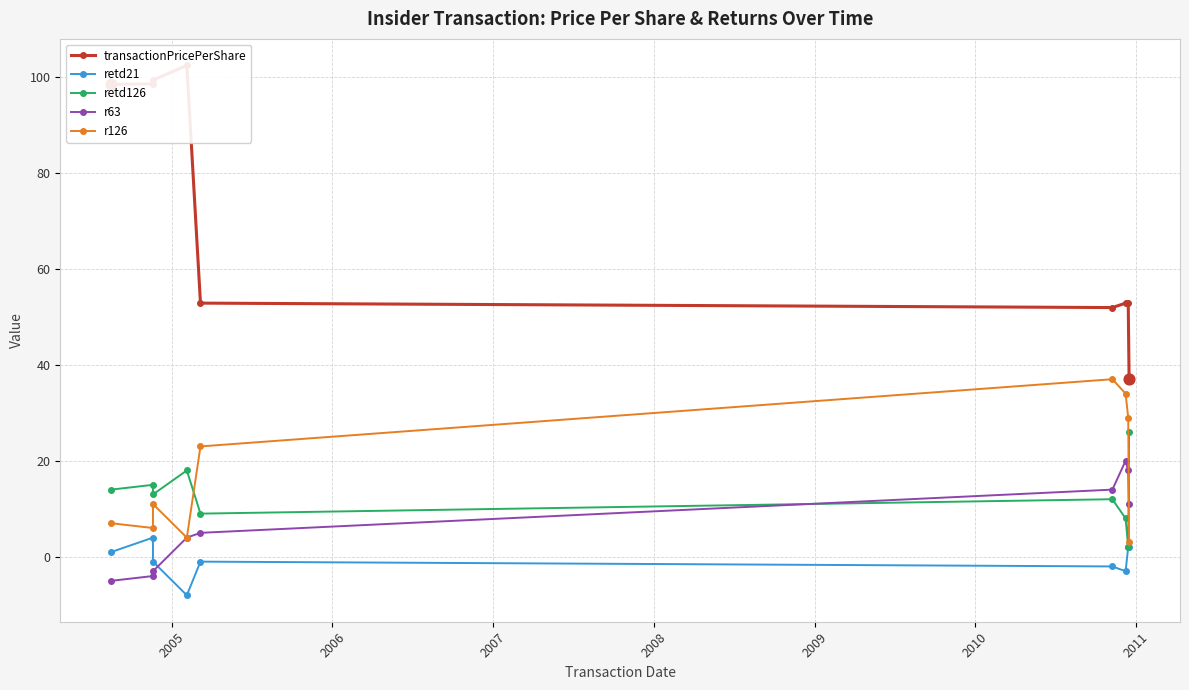

At how many categories does at least one series exceed 4?

9